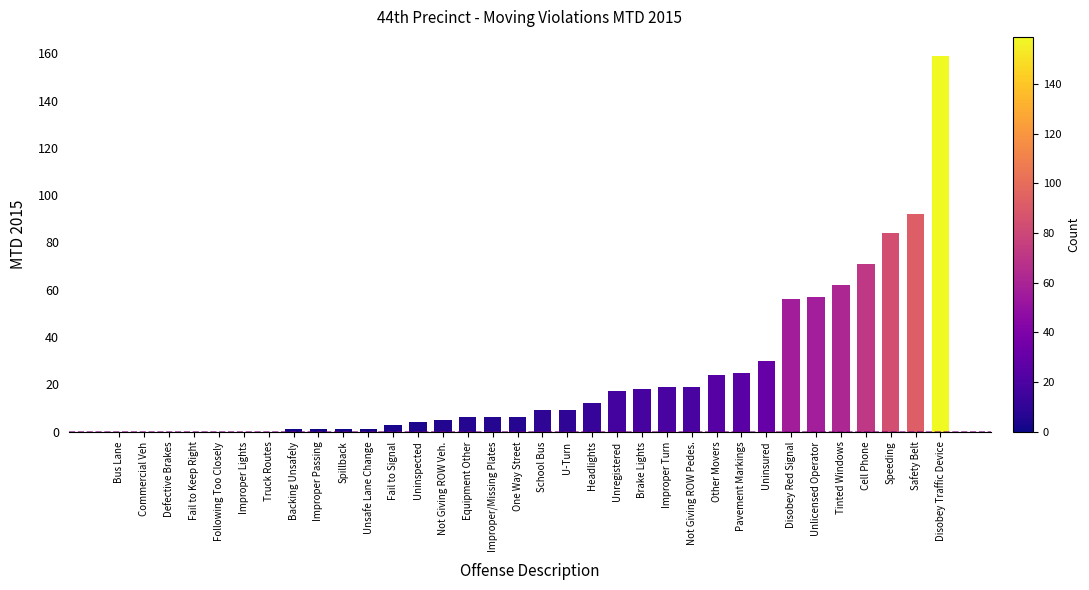

How many data points does each series have?

34